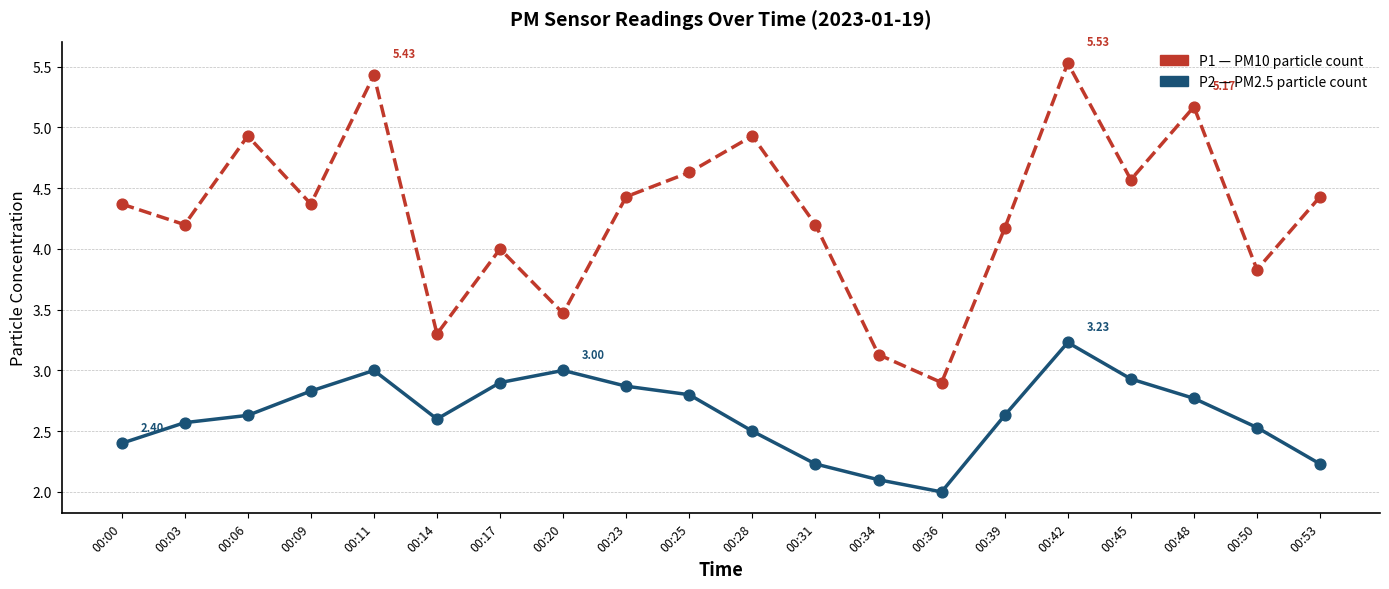

What is the spread (max minus min) of values at 00:53?

2.2